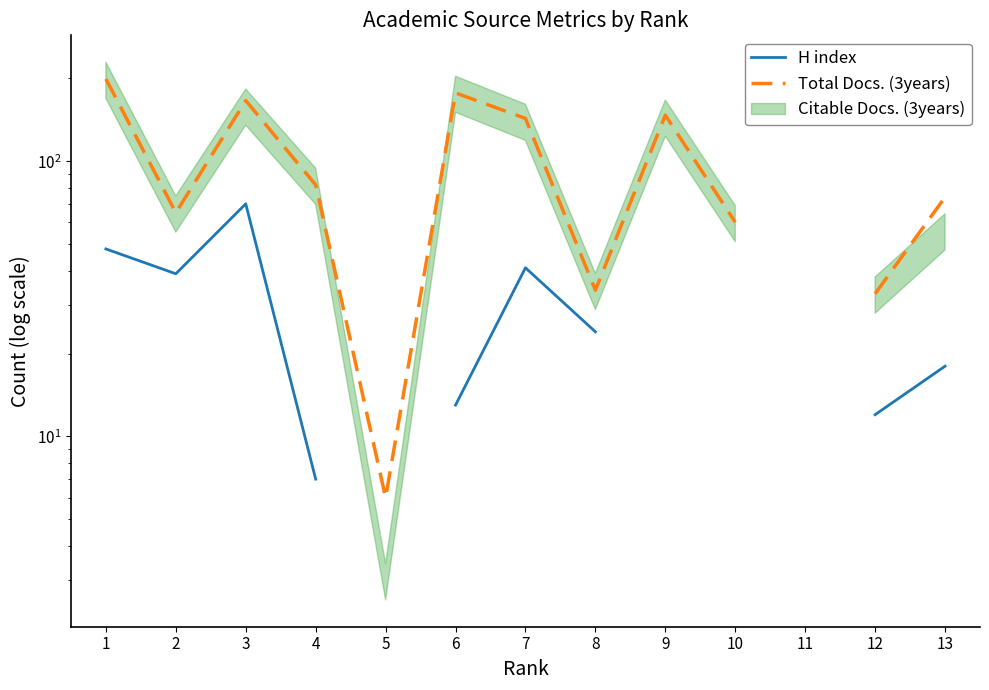

Where does the Total Docs. (3years) series first go above 82?

1